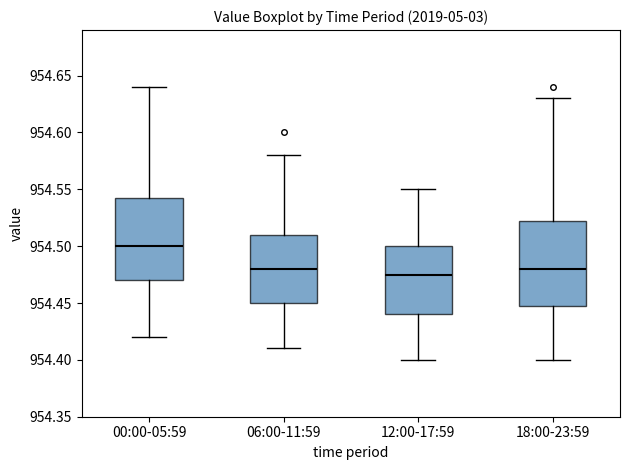

Where does the upper whisker of the box for 12:00-17:59 end on the y-axis? The values are not printed on the chart, so give them approximately, as read against the axis.

954.550